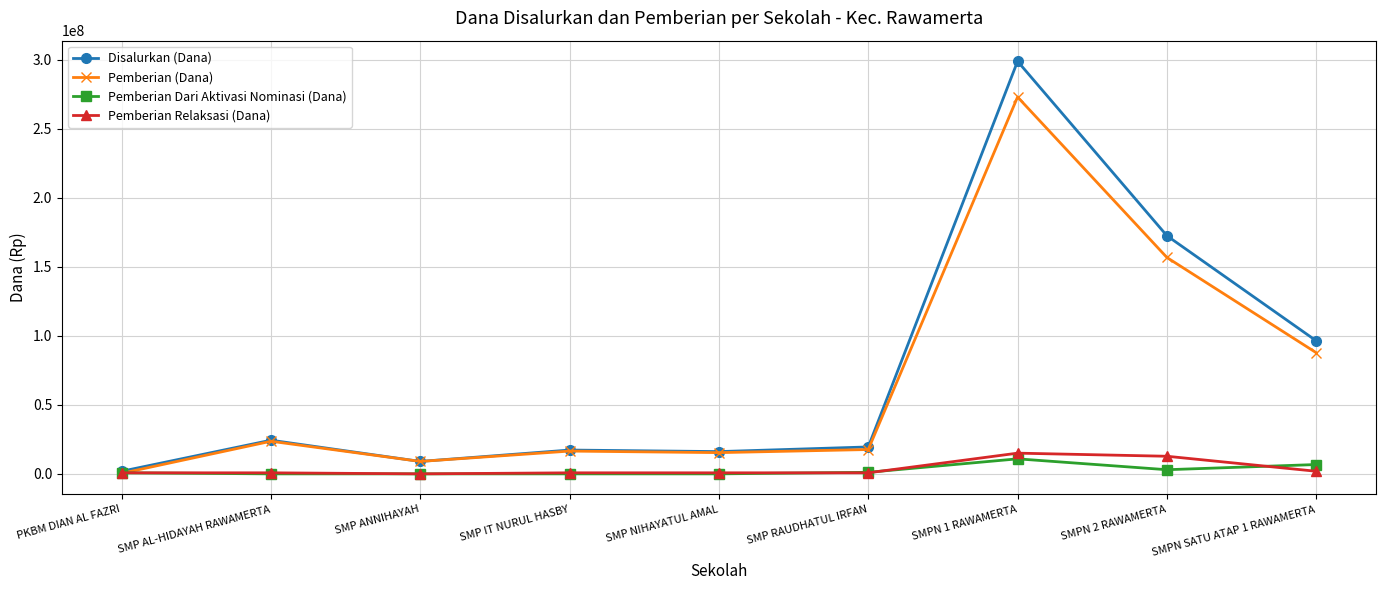

Which series has the largest range (max minus min)?

Disalurkan (Dana)